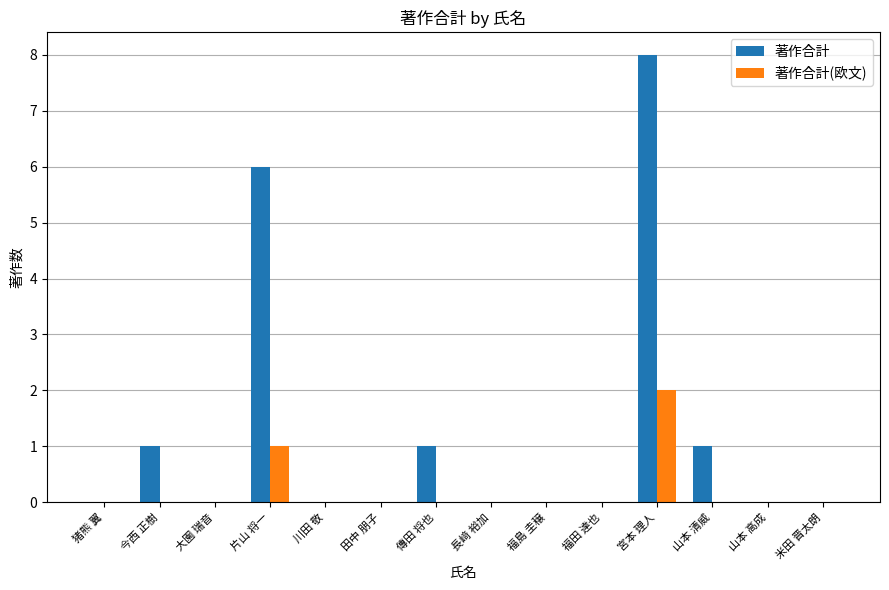

Does the chart contain stacked bars?

No